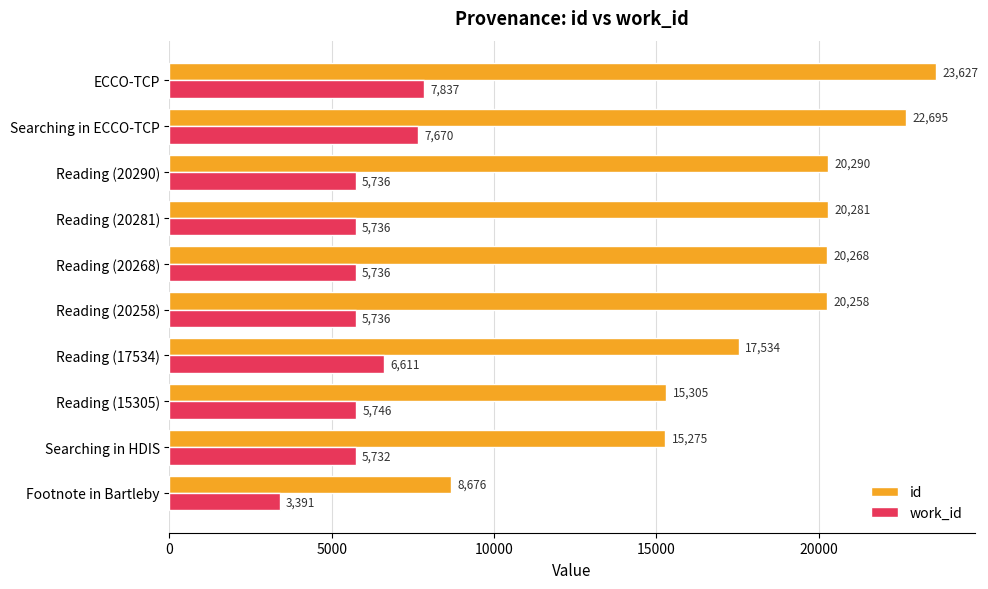

Which series has the largest range (max minus min)?

id